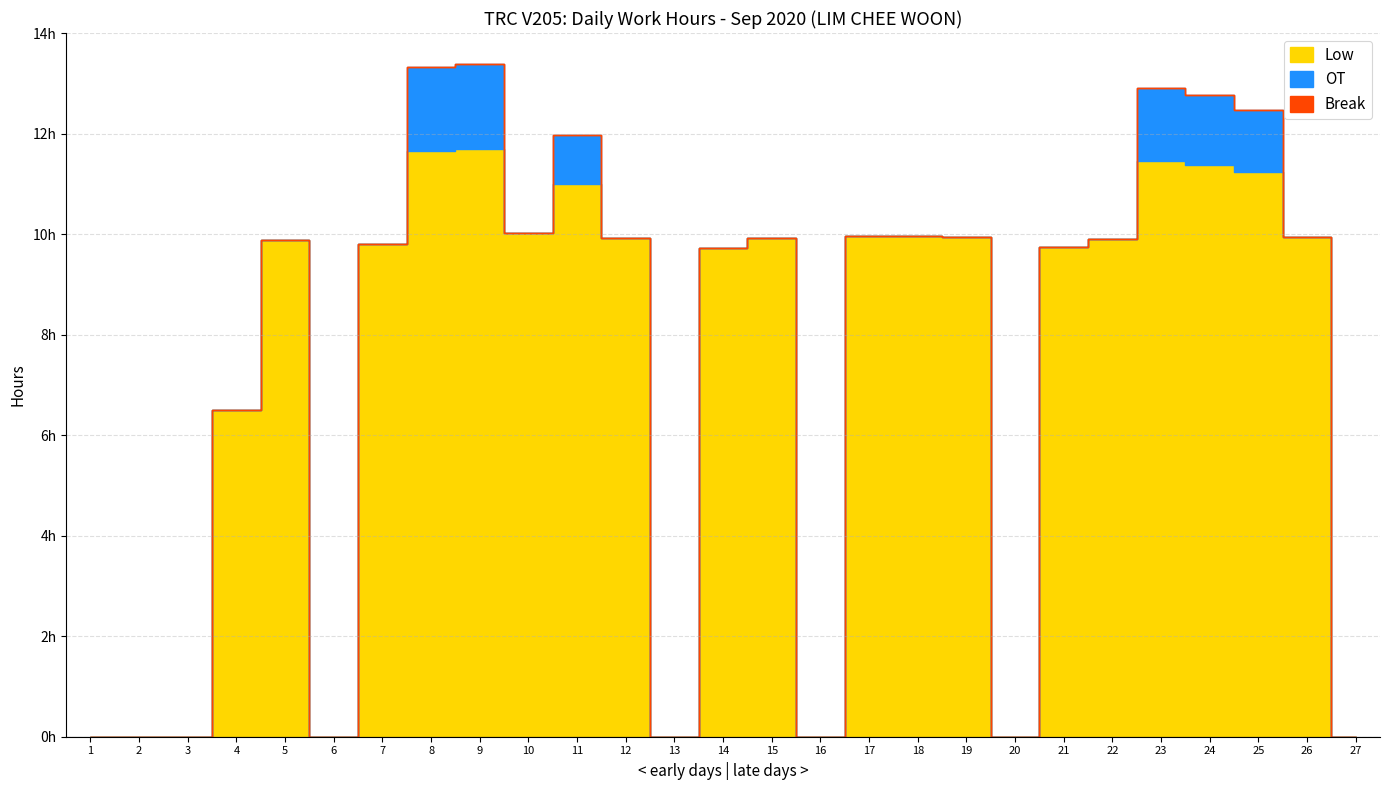

Reading left to right, what are all the values shown in this chart?

Low: 0.0	0.0	0.0	6.5	9.9	0.0	9.8	11.7	11.7	10.0	11.0	9.9	0.0	9.7	9.9	0.0	10.0	10.0	9.9	0.0	9.8	9.9	11.4	11.4	11.2	9.9	0.0
OT: 0.0	0.0	0.0	0.0	0.0	0.0	0.0	1.7	1.7	0.0	1.0	0.0	0.0	0.0	0.0	0.0	0.0	0.0	0.0	0.0	0.0	0.0	1.4	1.4	1.2	0.0	0.0
Break: 0.0	0.0	0.0	0.0	0.0	0.0	0.0	0.0	0.0	0.0	0.0	0.0	0.0	0.0	0.0	0.0	0.0	0.0	0.0	0.0	0.0	0.0	0.0	0.0	0.0	0.0	0.0